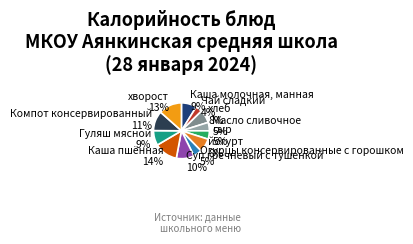

Does Компот консервированный represent more than half of the total?

No